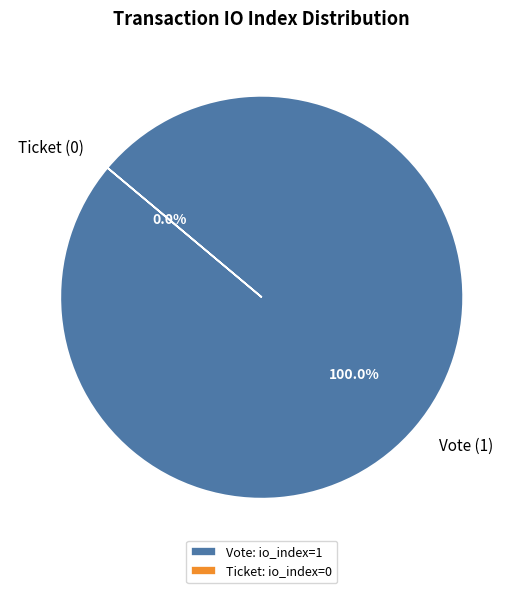

True or false: Vote accounts for 100% of the total.

True